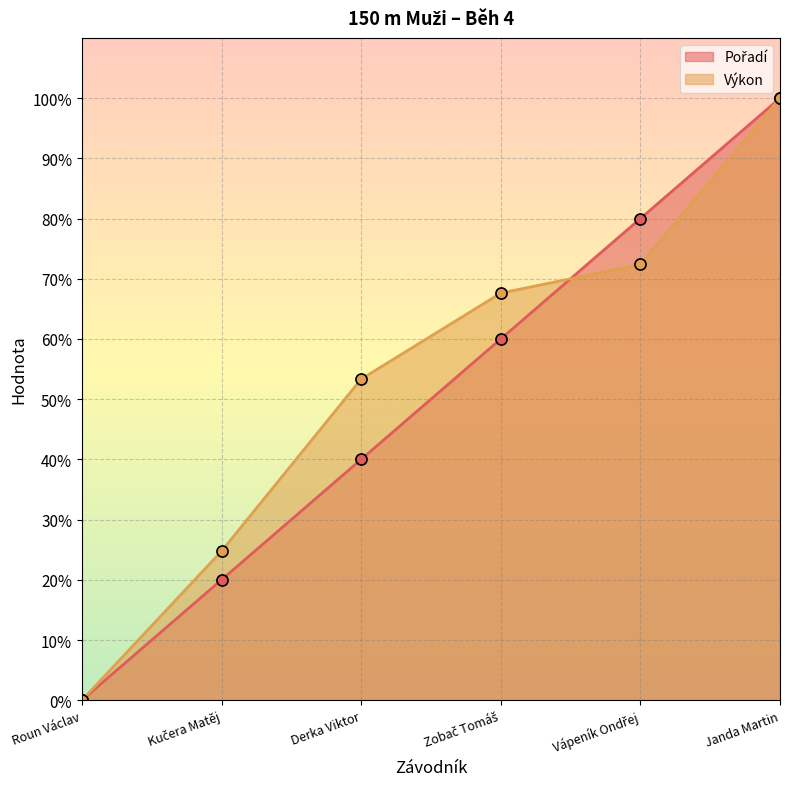

Which series ends up on top after the final intersection of Výkon and Pořadí?

Pořadí